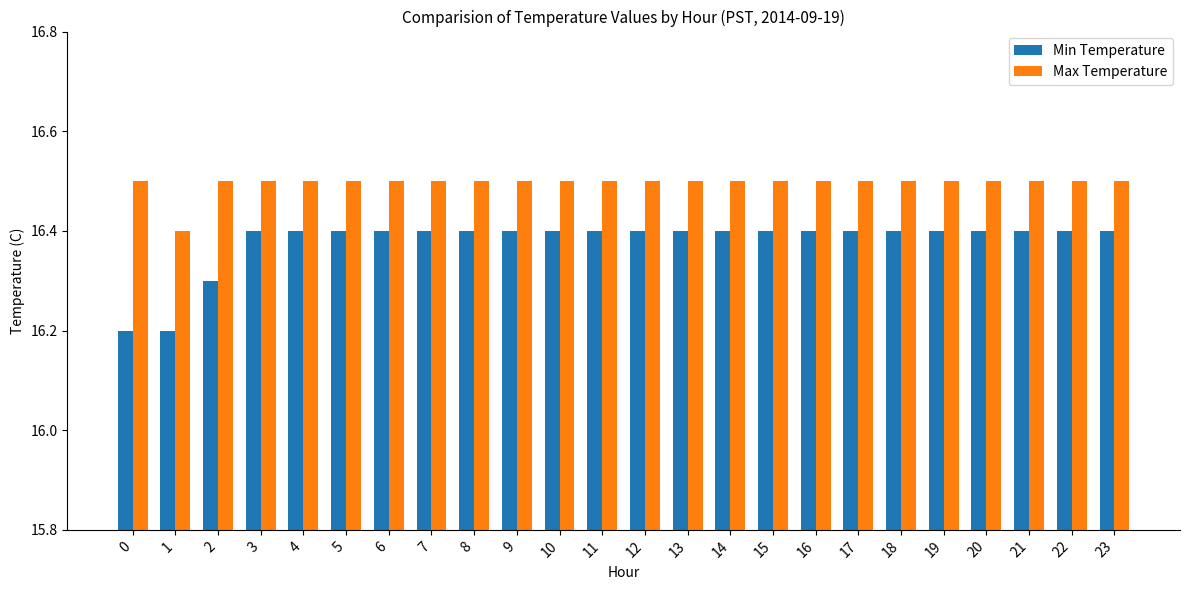

The Min Temperature series shows 26.7 at 0. True or false?

False